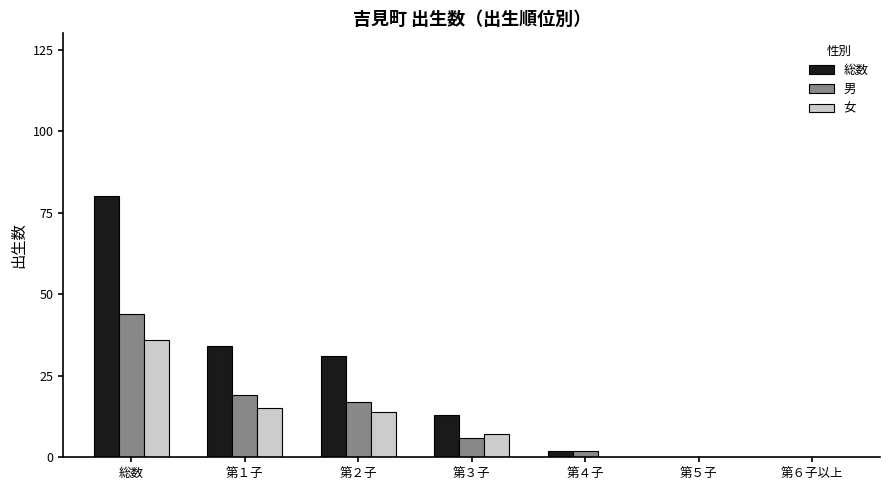

What is the highest value of the 総数 series?

80